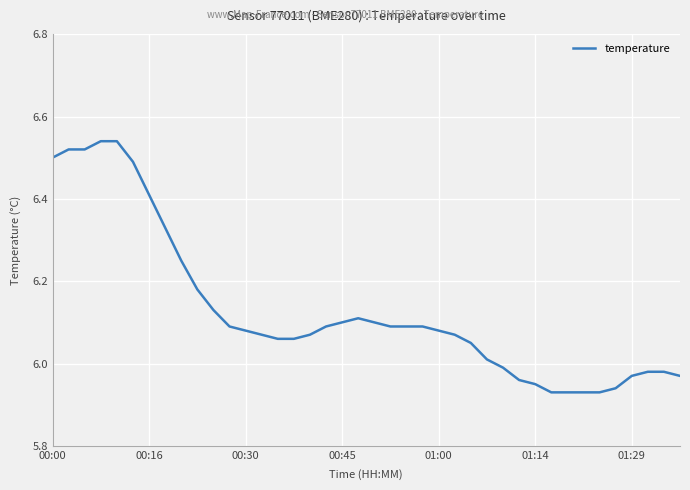

What is the difference between the maximum and minimum values?

0.6